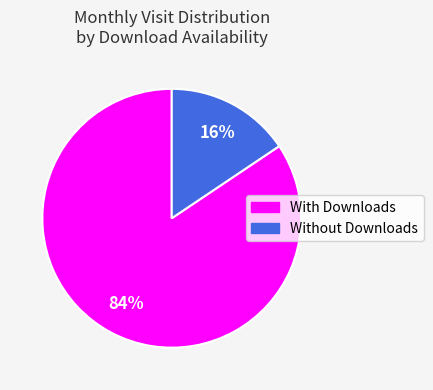

Is there any slice that represents more than half of the pie?

Yes